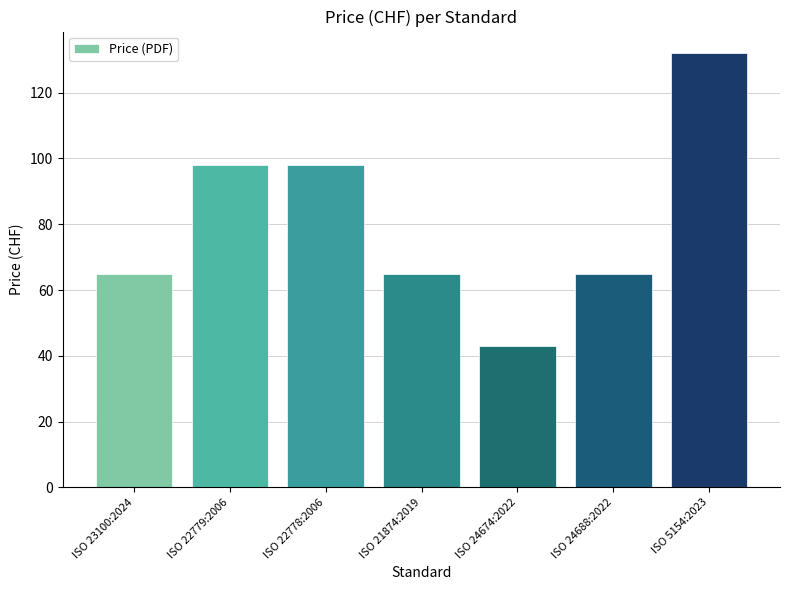

Does the chart contain any negative values?

No